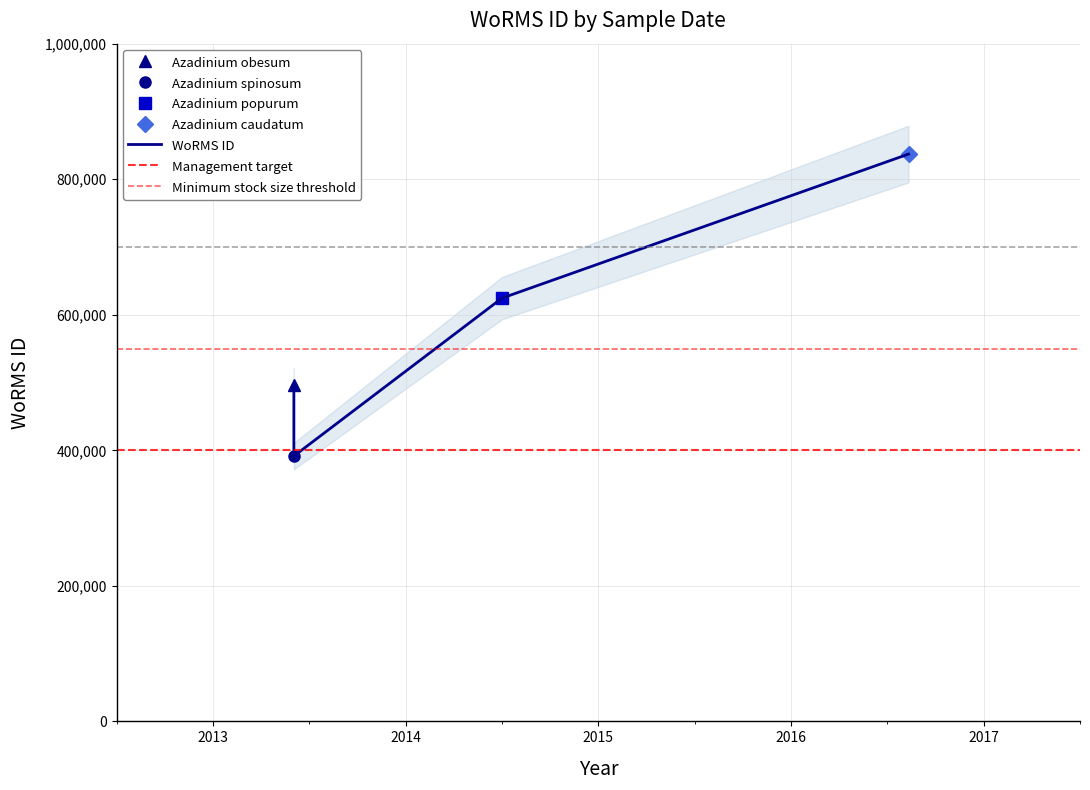

At which category does the chart reach its minimum across all series?

2013-06-01